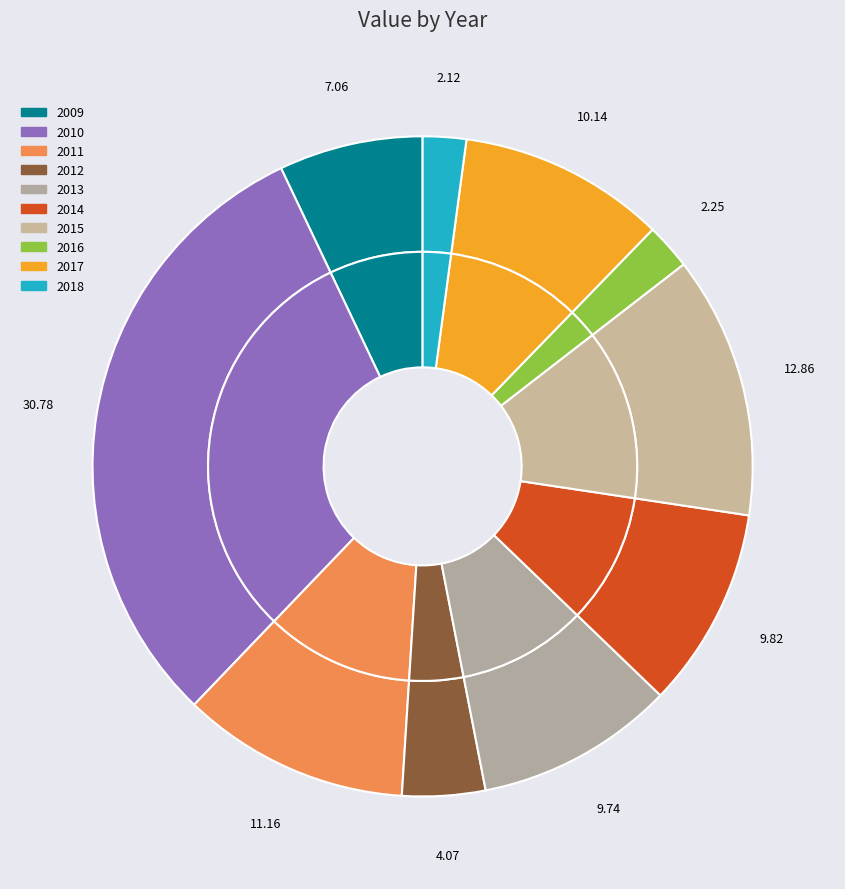

Is there a majority slice in this chart?

No